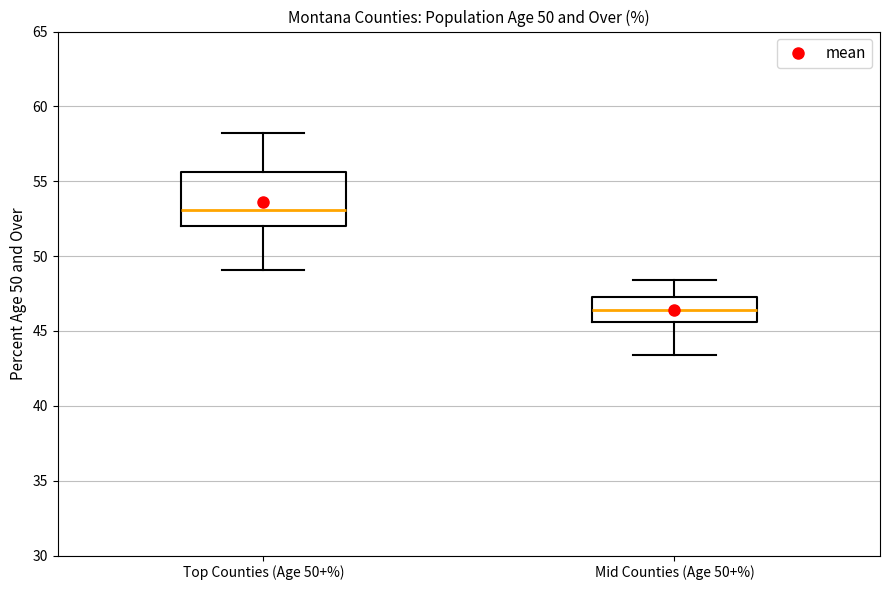

Which box is the tallest, from its lower edge to its upper edge?

Top Counties (Age 50+%)